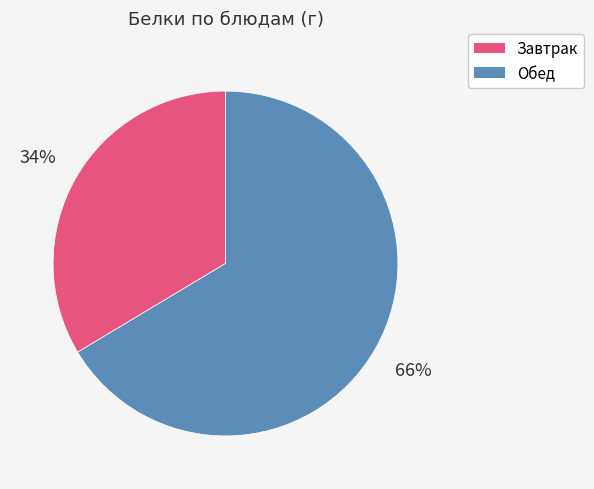

To the nearest percent, what portion does Завтрак represent?

34%